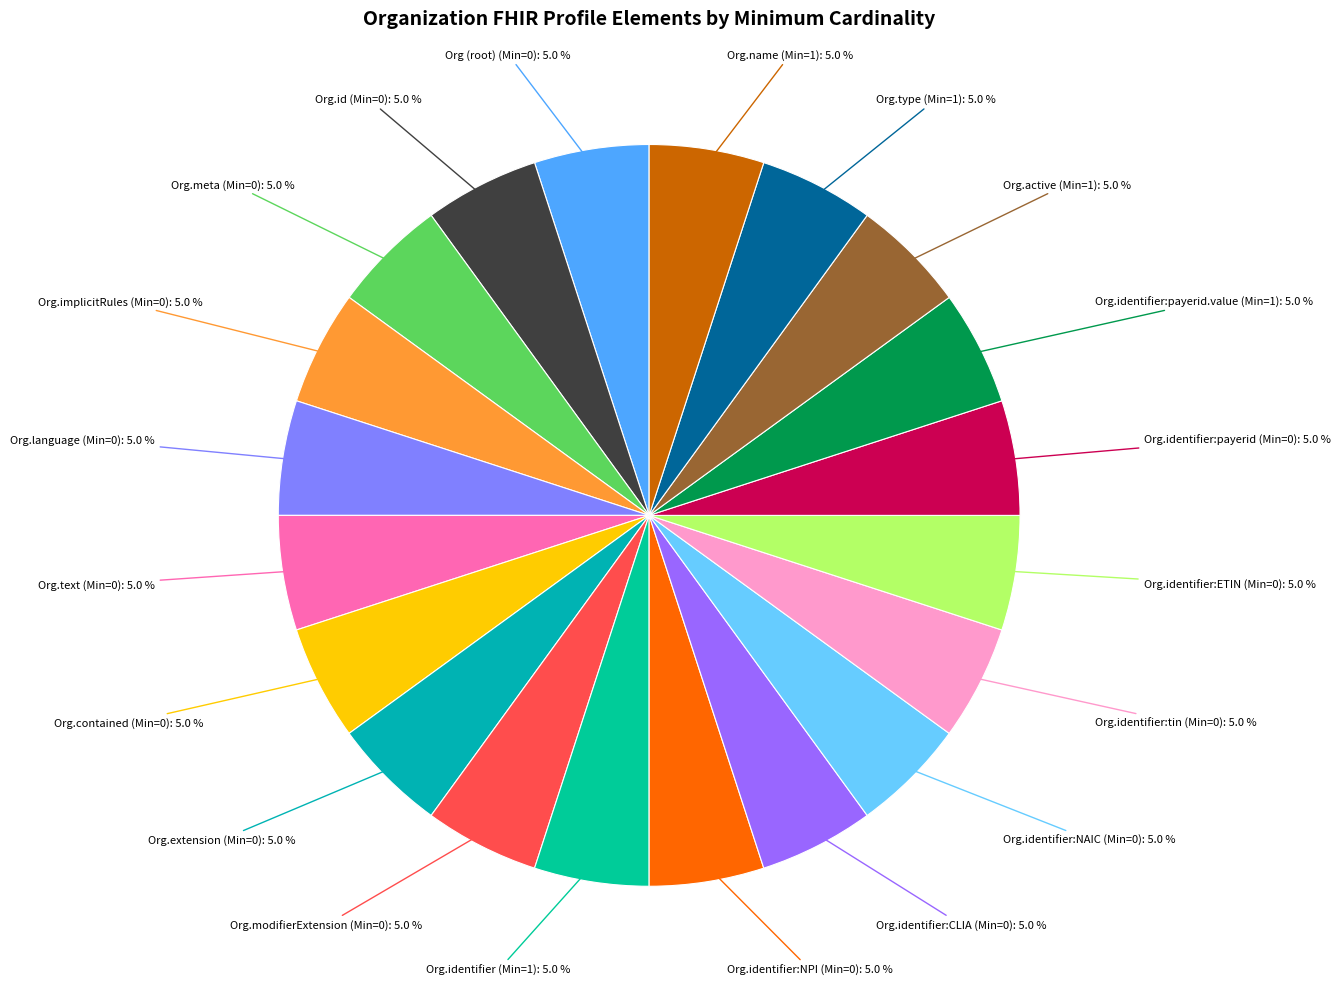

Which slice is the smallest?

Organization (root)